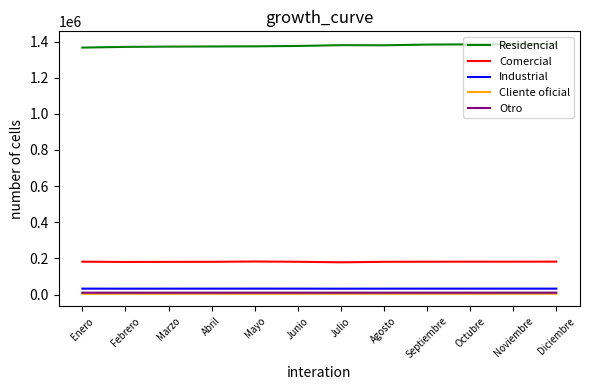

True or false: Residencial and Industrial intersect in this chart.

False